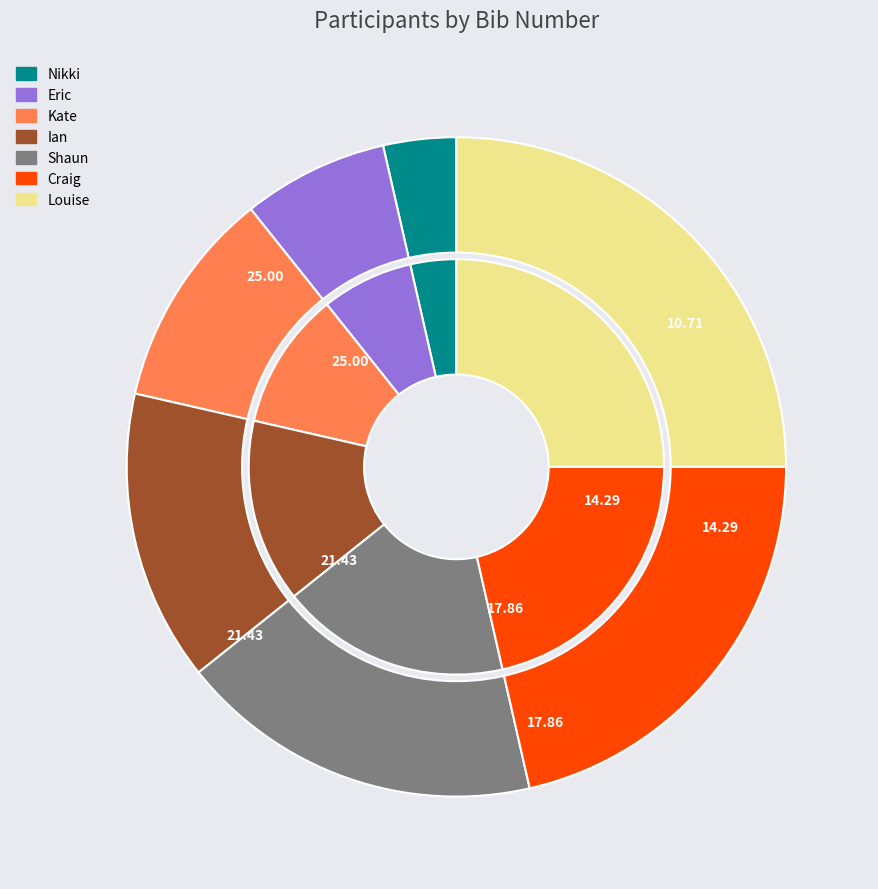

What is the change in value from Nikki to Kate?

+2